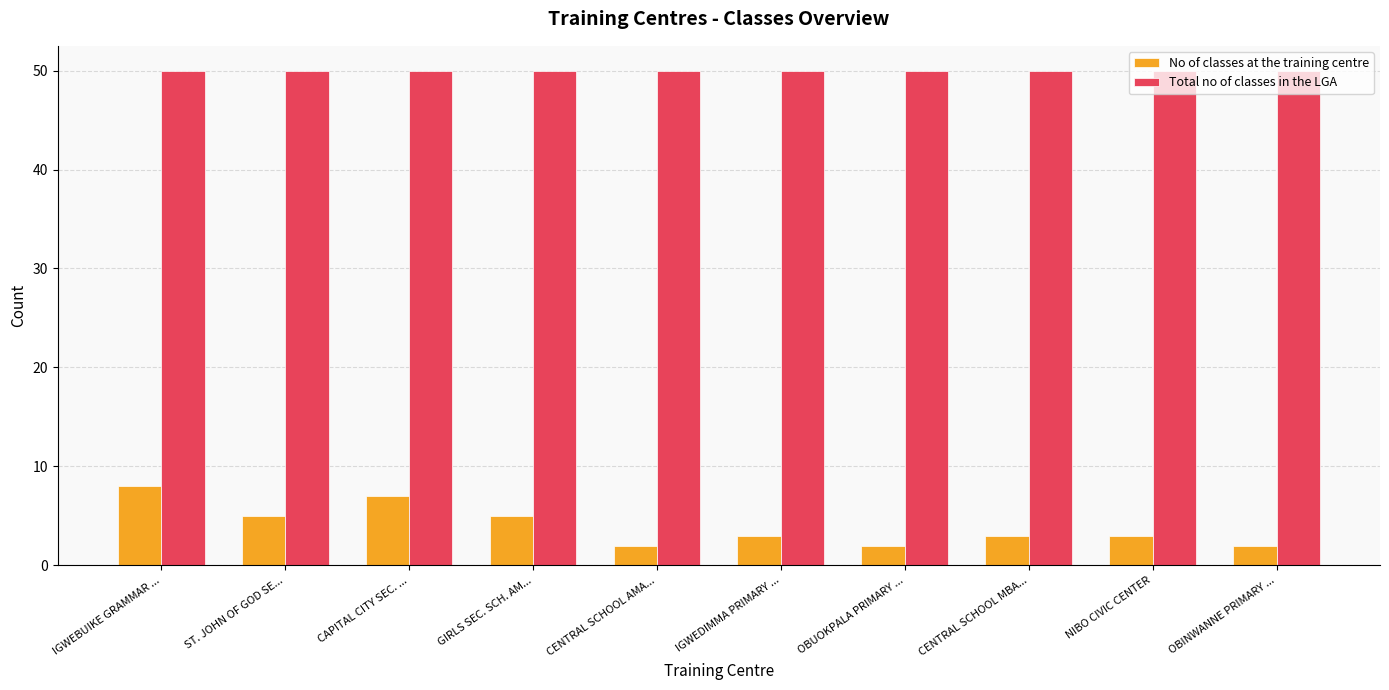

Reading right to left, what are all the values shown in this chart?

No of classes at the training centre: OBINWANNE PRIMARY ...=2	NIBO CIVIC CENTER=3	CENTRAL SCHOOL MBA...=3	OBUOKPALA PRIMARY ...=2	IGWEDIMMA PRIMARY ...=3	CENTRAL SCHOOL AMA...=2	GIRLS SEC. SCH. AM...=5	CAPITAL CITY SEC. ...=7	ST. JOHN OF GOD SE...=5	IGWEBUIKE GRAMMAR ...=8
Total no of classes in the LGA: OBINWANNE PRIMARY ...=50	NIBO CIVIC CENTER=50	CENTRAL SCHOOL MBA...=50	OBUOKPALA PRIMARY ...=50	IGWEDIMMA PRIMARY ...=50	CENTRAL SCHOOL AMA...=50	GIRLS SEC. SCH. AM...=50	CAPITAL CITY SEC. ...=50	ST. JOHN OF GOD SE...=50	IGWEBUIKE GRAMMAR ...=50